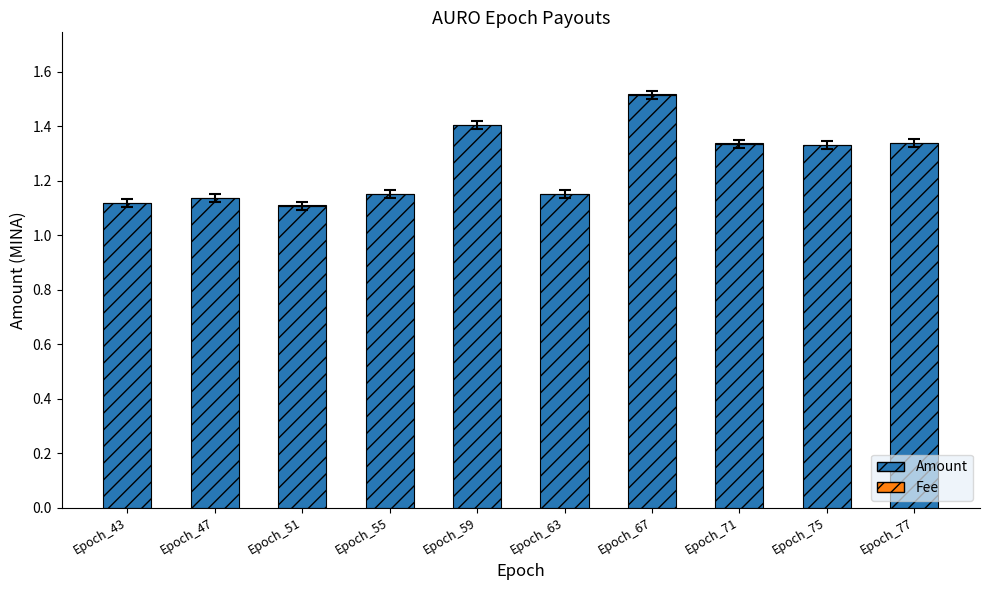

True or false: Amount has a value of 2.1 at Epoch_59.

False